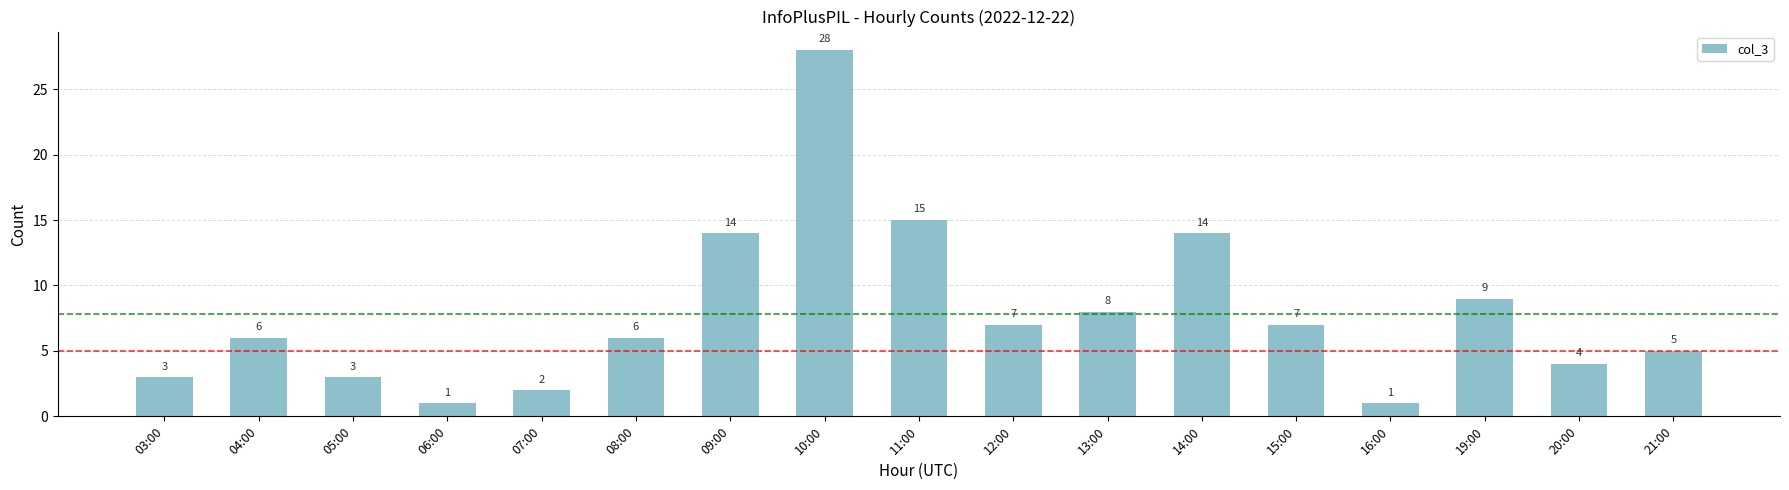

What is the maximum value shown in the chart?

28